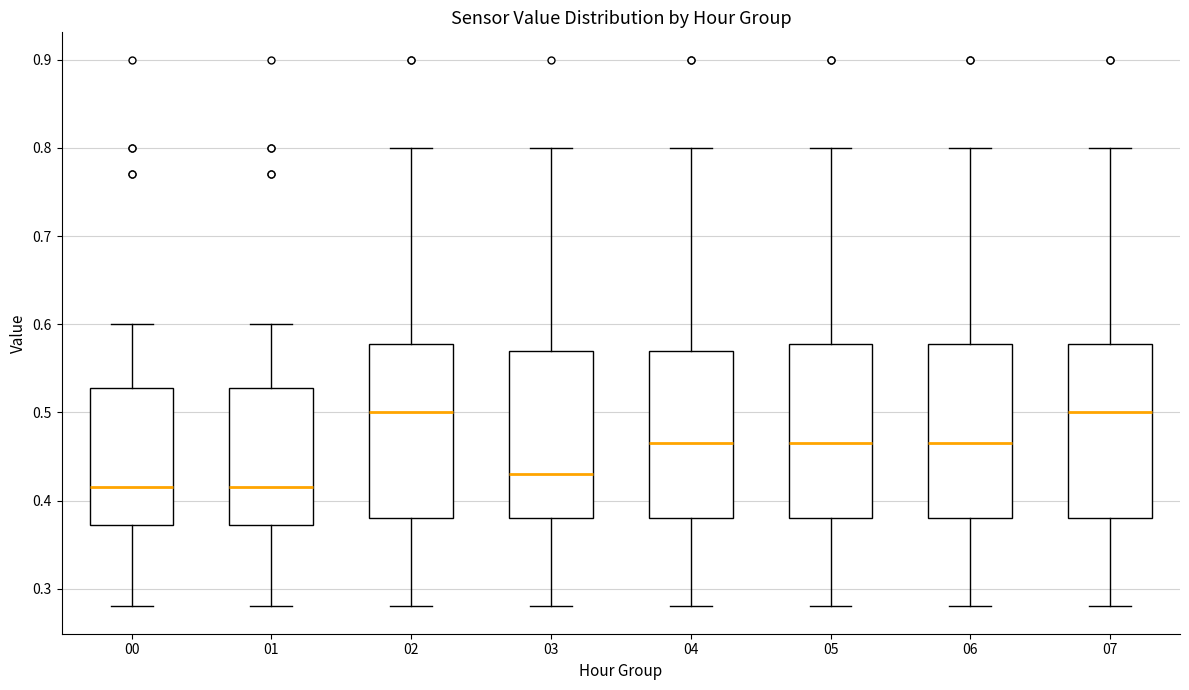

Reading left to right, read every box against the y-axis: the position of its median line, the range the box covers, and the ends of its whiskers. The values are not printed on the chart, so give them approximately, as read against the axis.

00: median 0.42, box 0.37 to 0.53, whiskers 0.28 to 0.60
01: median 0.42, box 0.37 to 0.53, whiskers 0.28 to 0.60
02: median 0.50, box 0.38 to 0.58, whiskers 0.28 to 0.80
03: median 0.43, box 0.38 to 0.57, whiskers 0.28 to 0.80
04: median 0.47, box 0.38 to 0.57, whiskers 0.28 to 0.80
05: median 0.47, box 0.38 to 0.58, whiskers 0.28 to 0.80
06: median 0.47, box 0.38 to 0.58, whiskers 0.28 to 0.80
07: median 0.50, box 0.38 to 0.58, whiskers 0.28 to 0.80